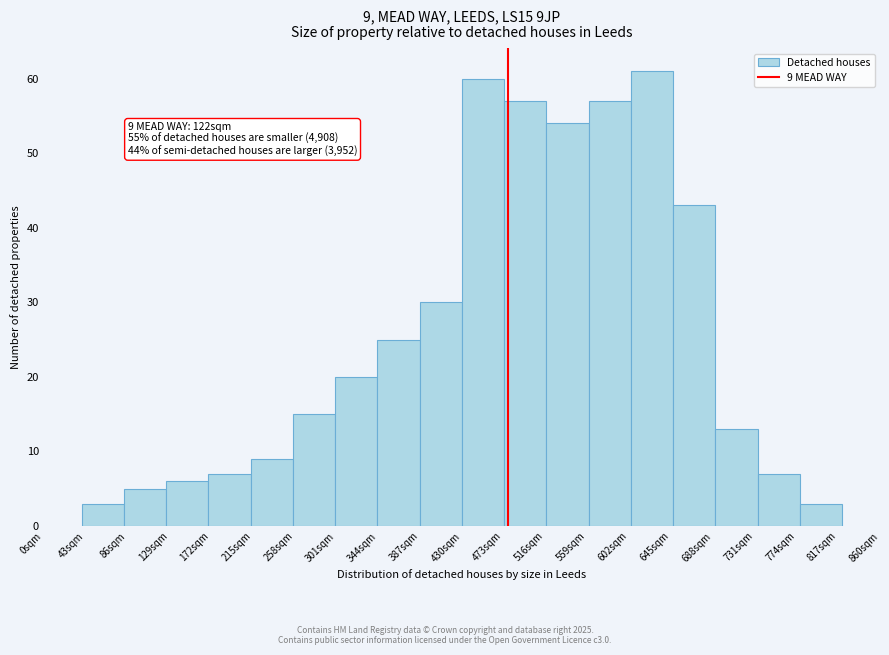

Reading right to left, extract all data points from this chart.

817sqm=3	774sqm=7	731sqm=13	688sqm=43	645sqm=61	602sqm=57	559sqm=54	516sqm=57	473sqm=60	387sqm=30	344sqm=25	301sqm=20	258sqm=15	215sqm=9	172sqm=7	129sqm=6	86sqm=5	43sqm=3